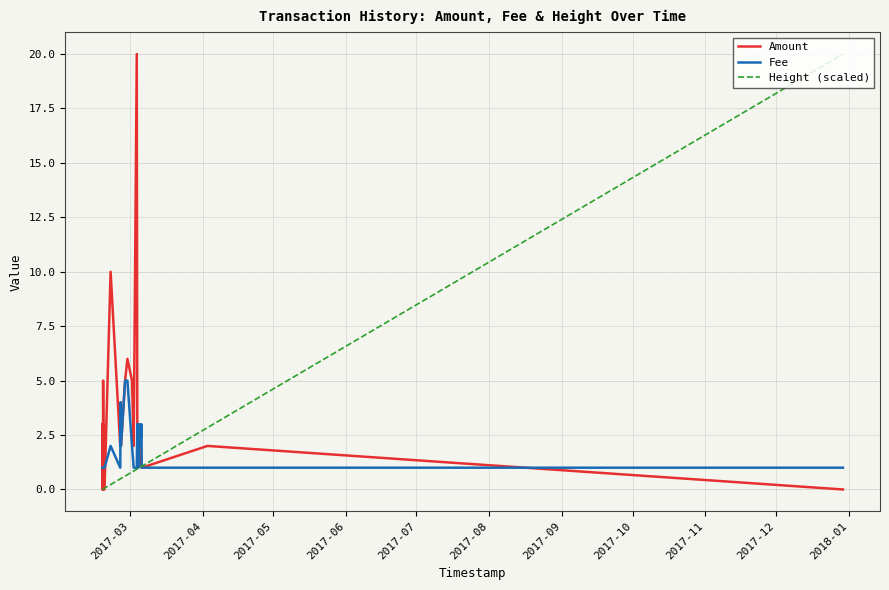

Which series has the largest total across all categories?

Amount